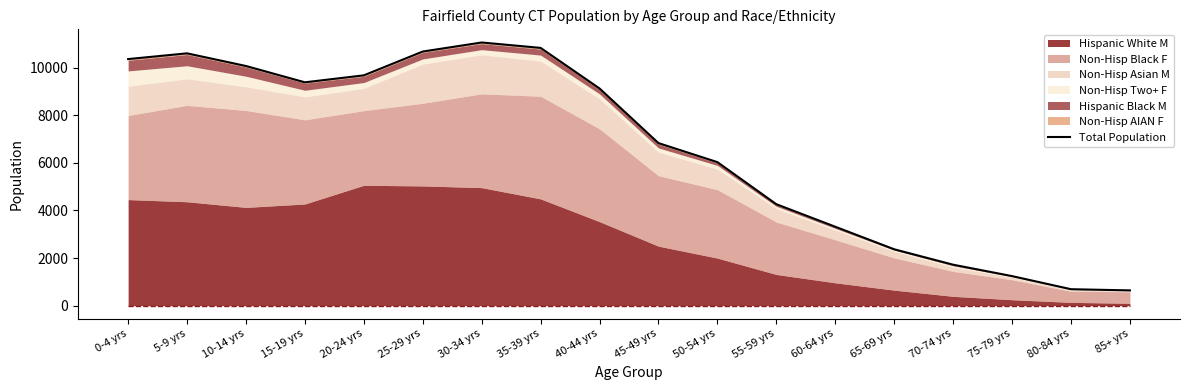

How many lines are shown in the chart?

1